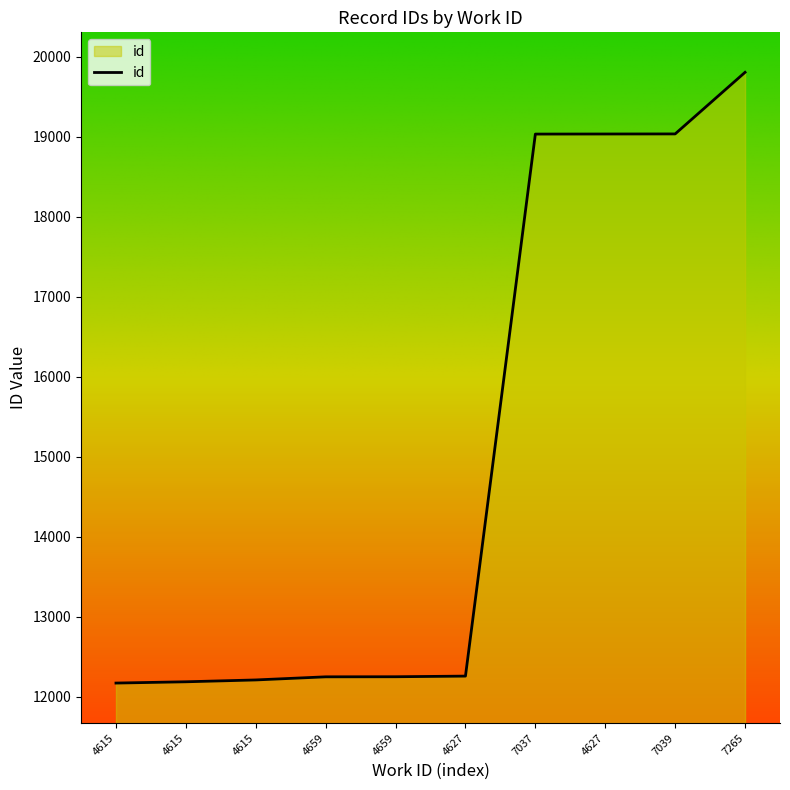

Rank the categories by value from highest to lowest.

7265, 7039, 4627, 7037, 4627, 4659, 4659, 4615, 4615, 4615